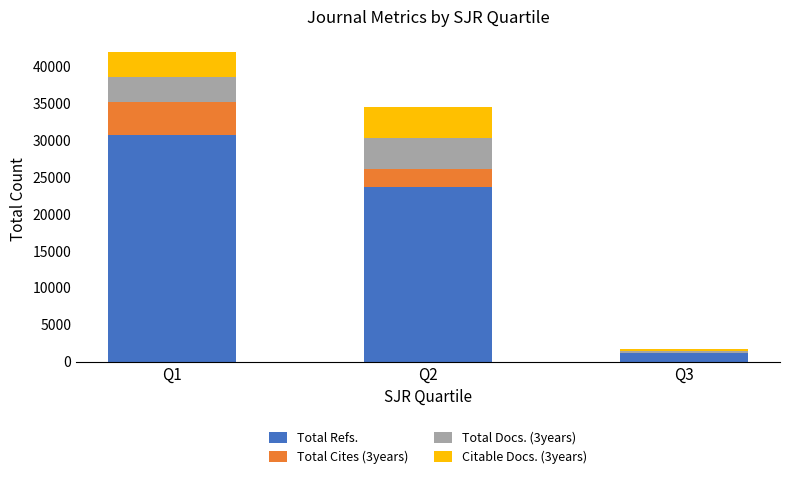

What is the maximum value for Total Refs.?

30765